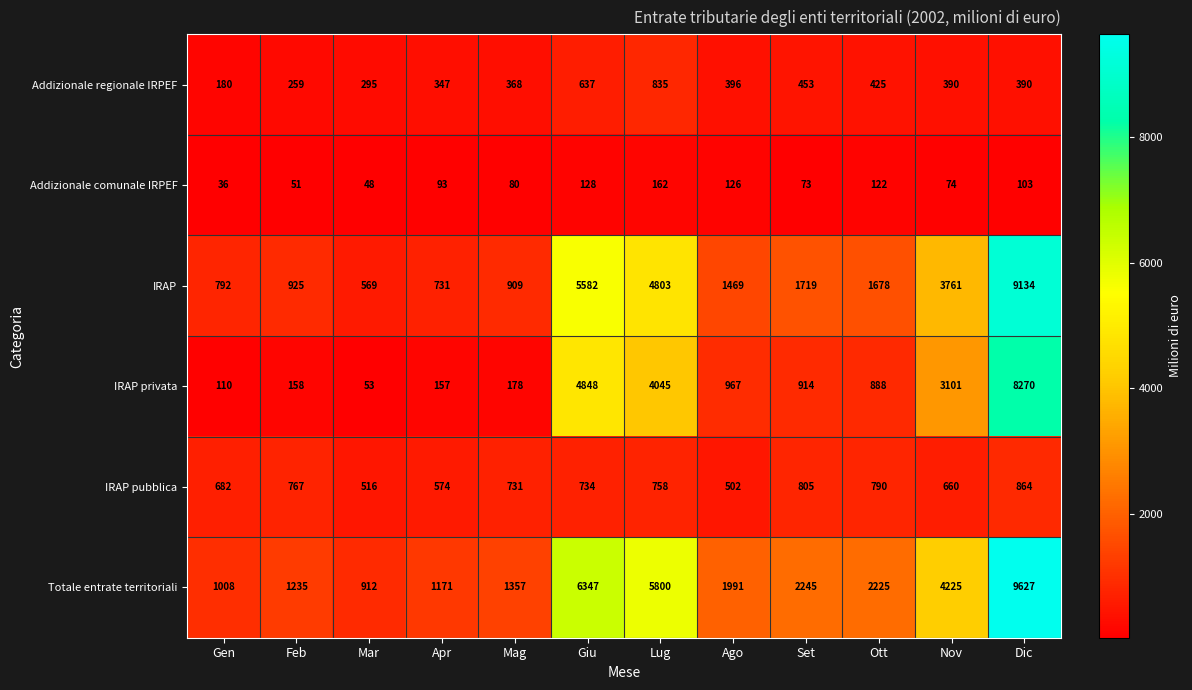

At Ott, list the series in order from smallest to largest.

Addizionale comunale IRPEF, Addizionale regionale IRPEF, IRAP pubblica, IRAP privata, IRAP, Totale entrate territoriali